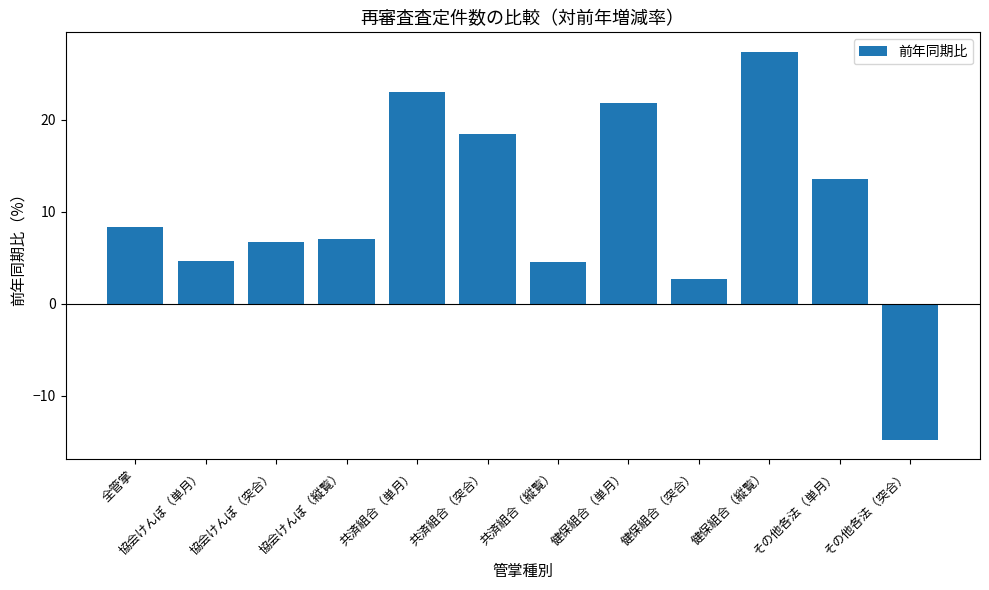

What is the label of the 12th bar from the left?

その他各法（突合）